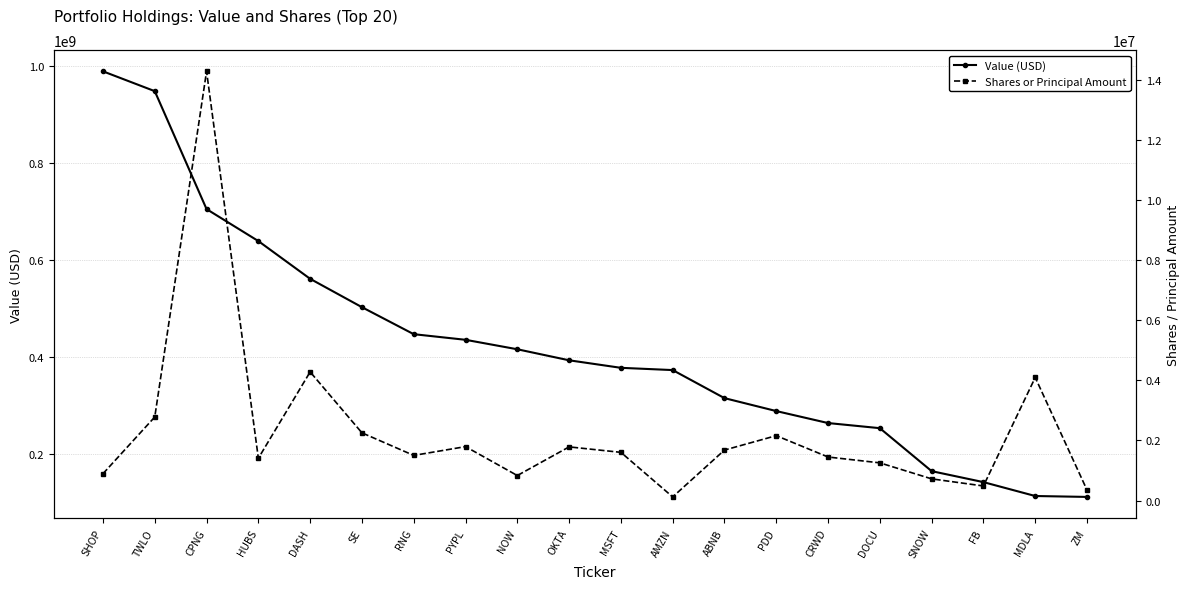

What is the difference between the Shares or Principal Amount values at AMZN and SHOP?

773200